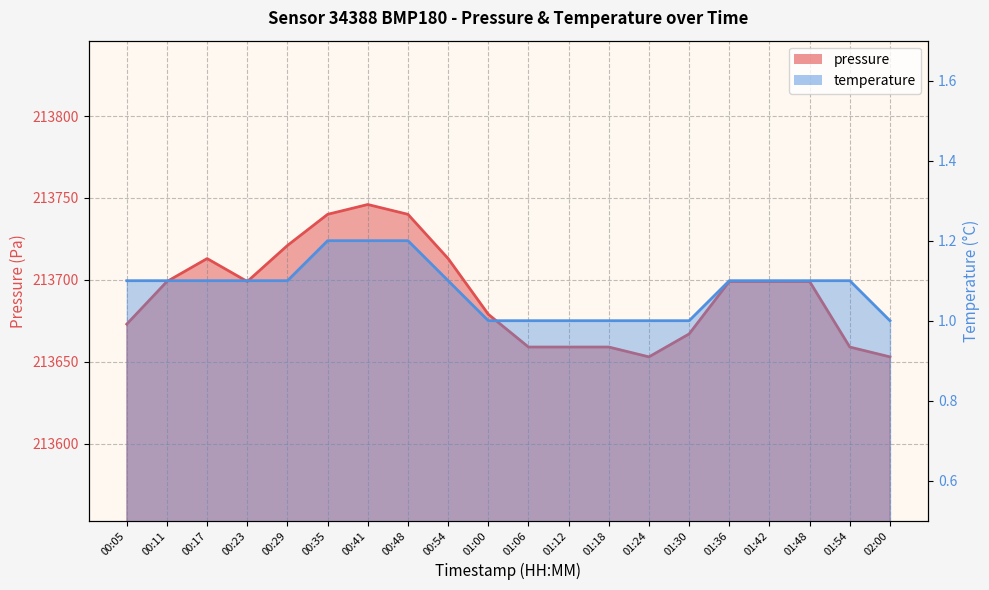

At how many categories does at least one series exceed 12740?

20